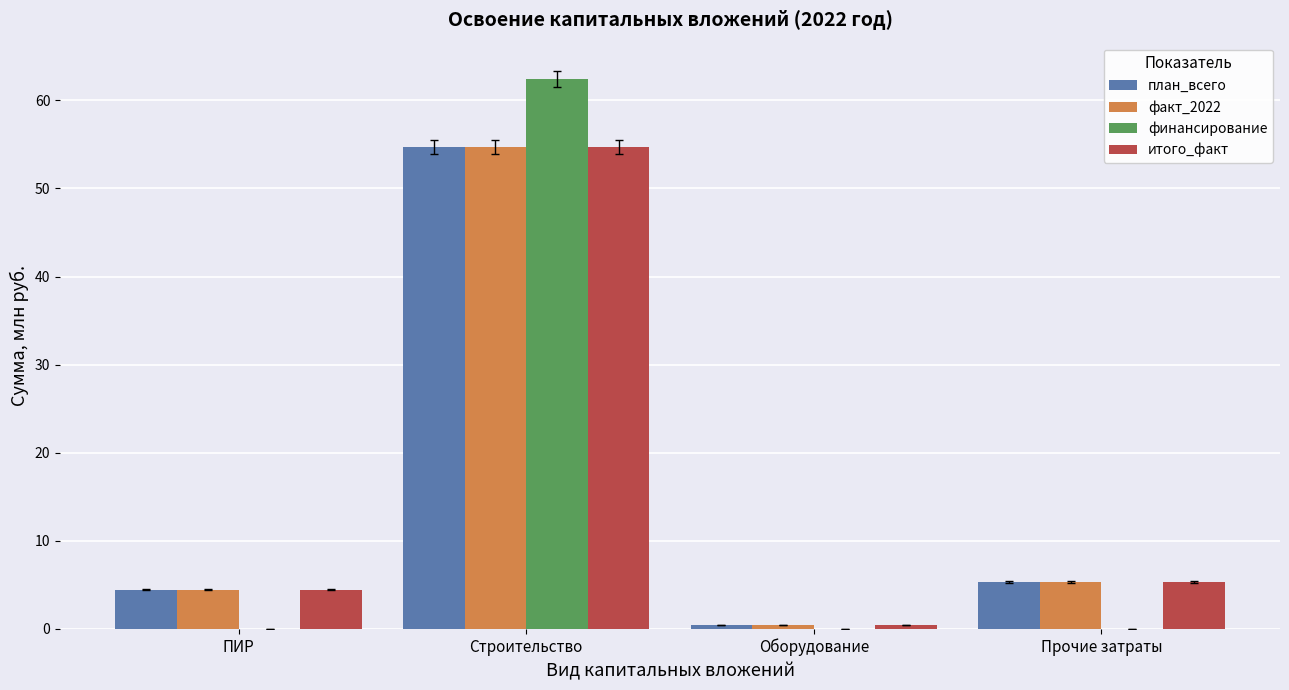

Reading left to right, extract all data points from this chart.

план_всего: ПИР=4.4	Строительство=54.7	Оборудование=0.4	Прочие затраты=5.3
факт_2022: ПИР=4.4	Строительство=54.7	Оборудование=0.4	Прочие затраты=5.3
финансирование: ПИР=0.0	Строительство=62.4	Оборудование=0.0	Прочие затраты=0.0
итого_факт: ПИР=4.4	Строительство=54.7	Оборудование=0.4	Прочие затраты=5.3